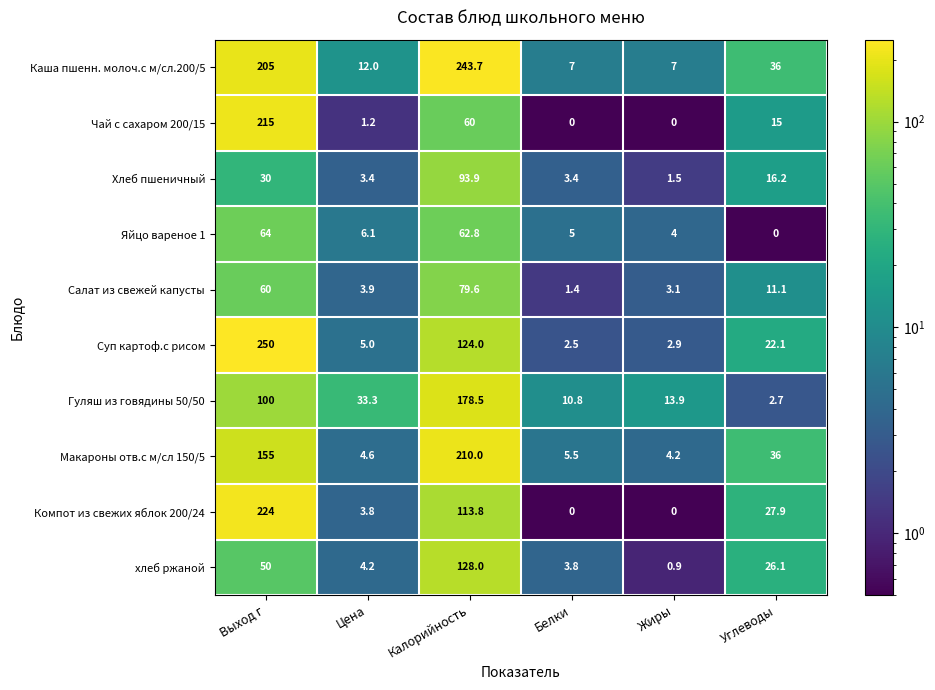

Where does the Хлеб пшеничный series first go above 16?

Выход г